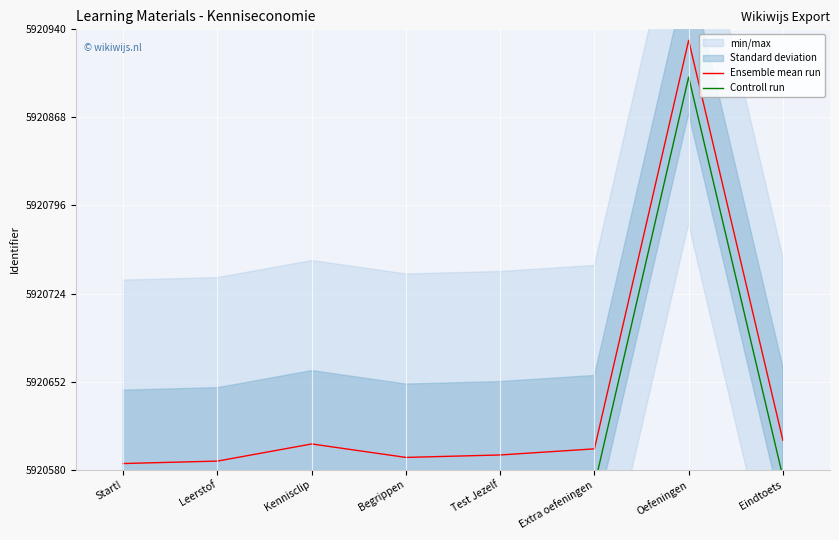

What is the total value across all series at Kennisclip?

11841172